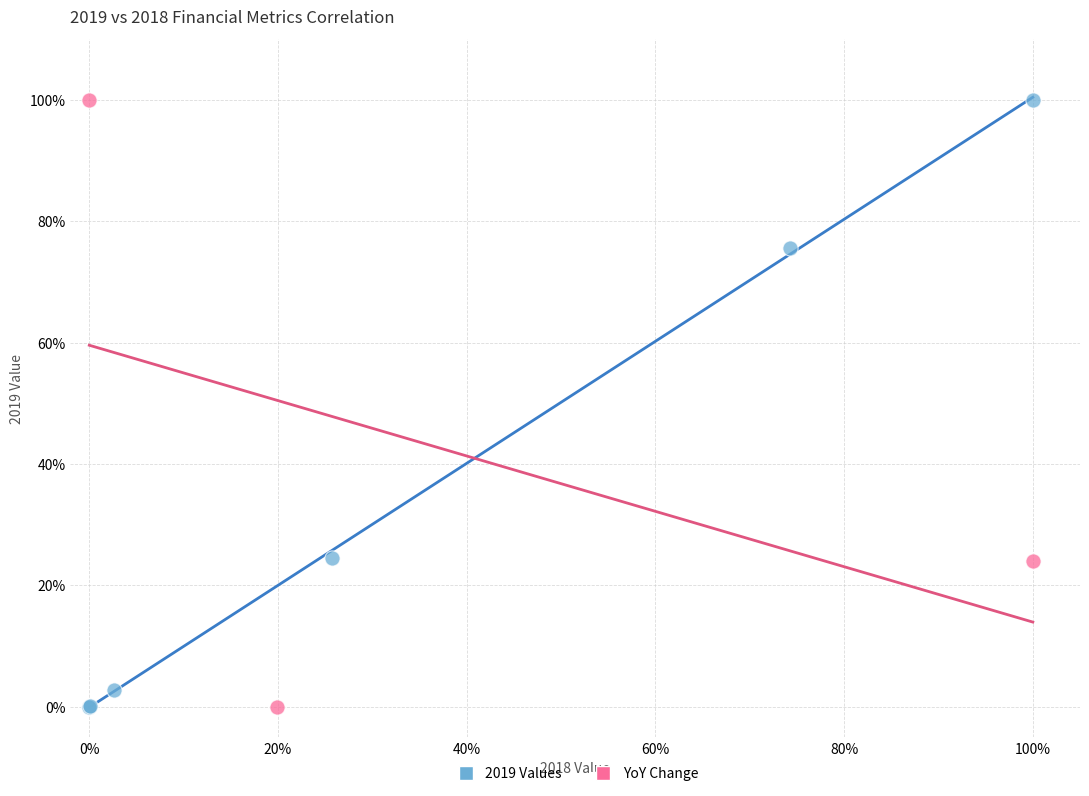

What are all the series names shown in the legend?

2019 Values, YoY Change